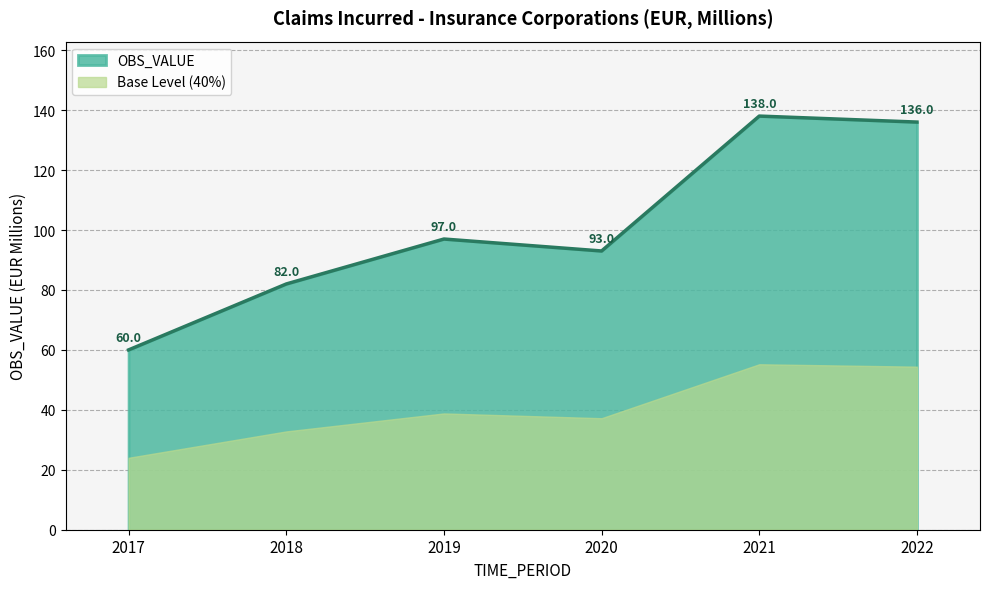

The value at 2022 is 136.0. True or false?

True